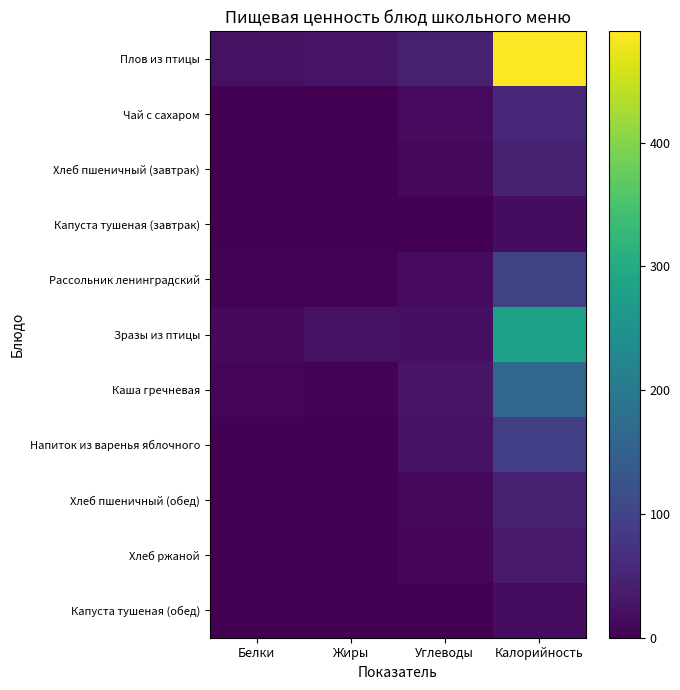

What is the difference between the highest and lowest values at Жиры?

27.3